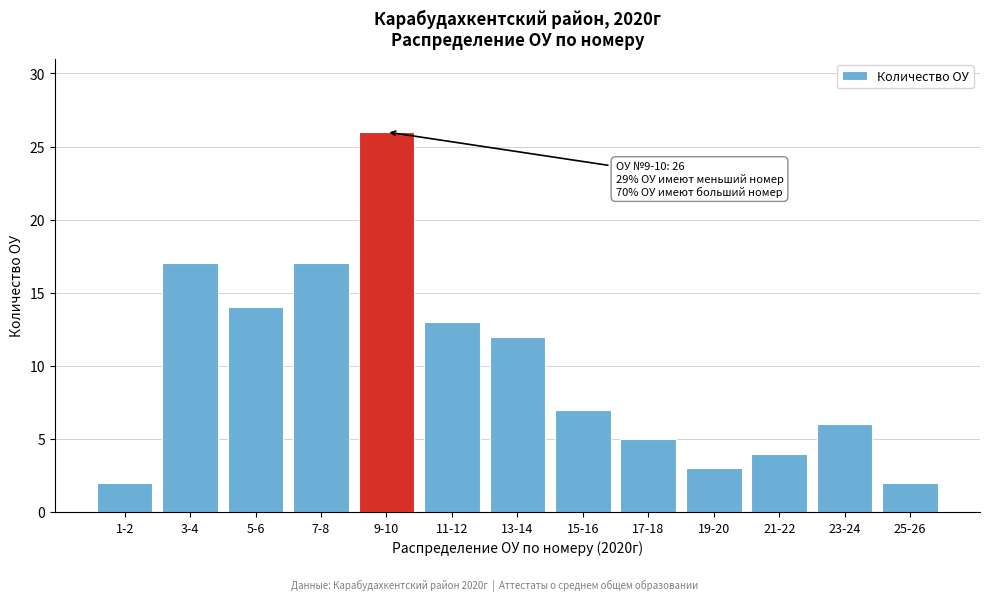

Reading right to left, transcribe all the data shown in this chart.

25-26=2	23-24=6	21-22=4	19-20=3	17-18=5	15-16=7	13-14=12	11-12=13	9-10=26	7-8=17	5-6=14	3-4=17	1-2=2